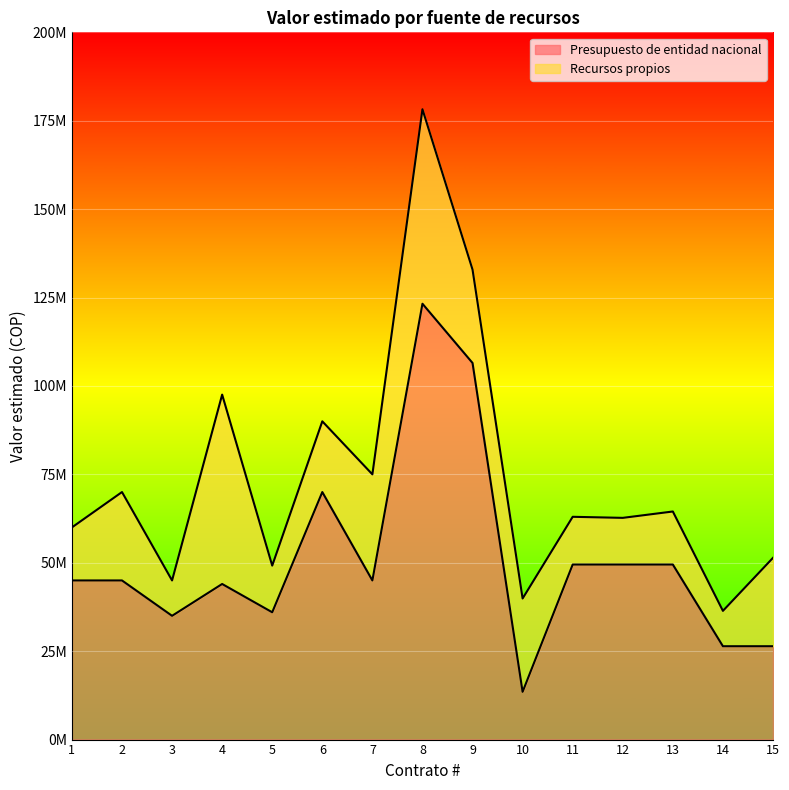

What is the value of the 2nd point from the left?

45000000